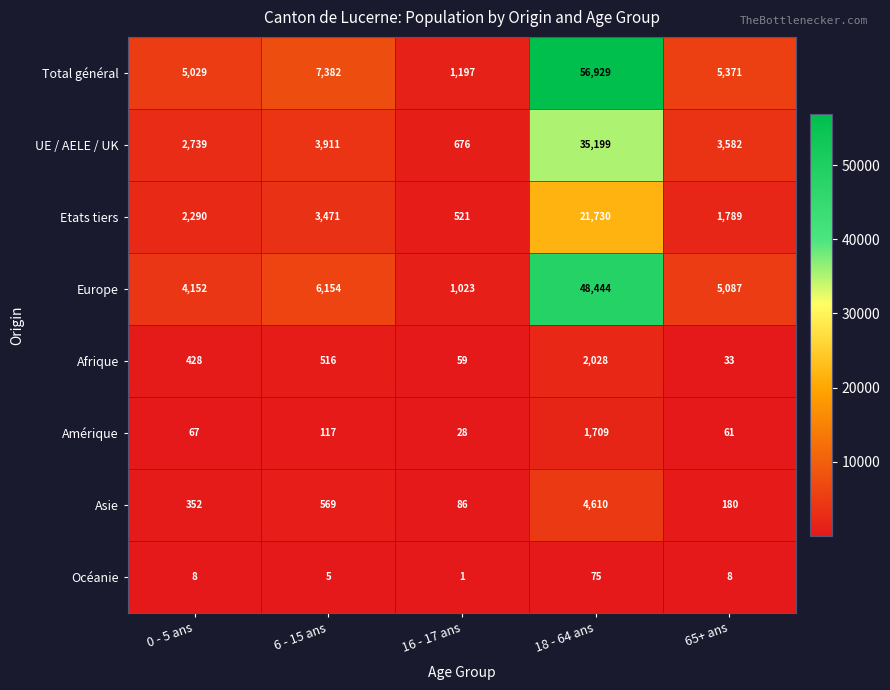

List the series in order of their peak value, highest first.

Total général, Europe, UE / AELE / UK, Etats tiers, Asie, Afrique, Amérique, Océanie